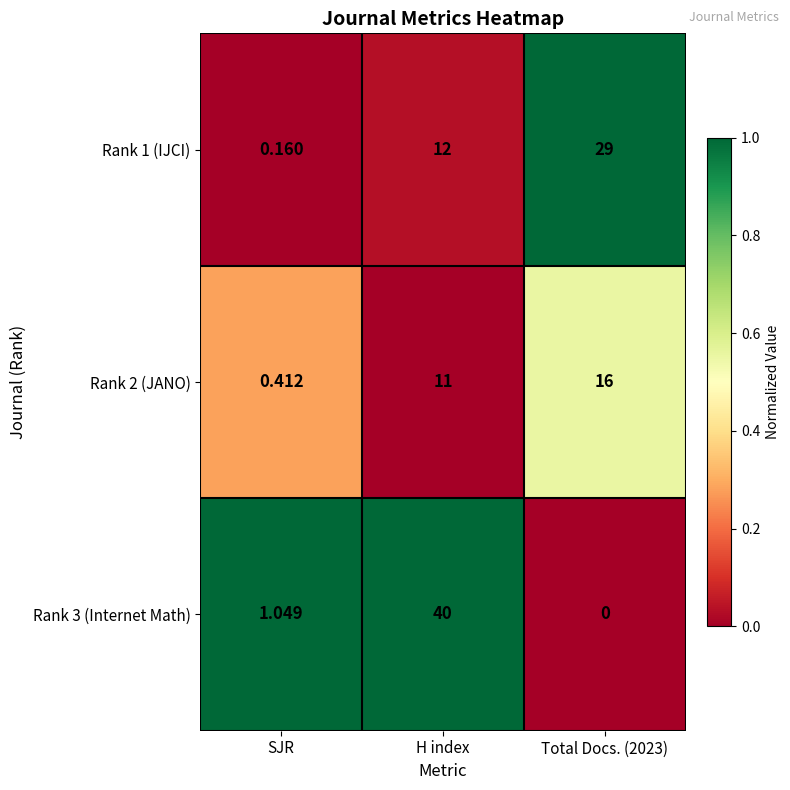

At which category is the sum across all series the highest?

H index